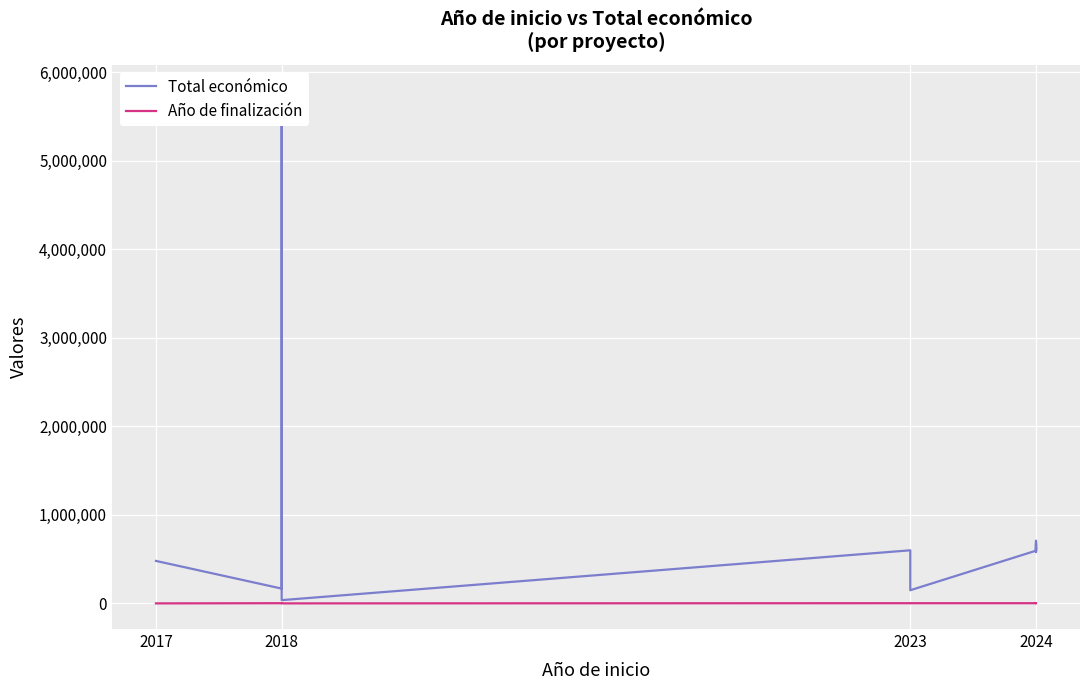

What position from the left is 2024?

4